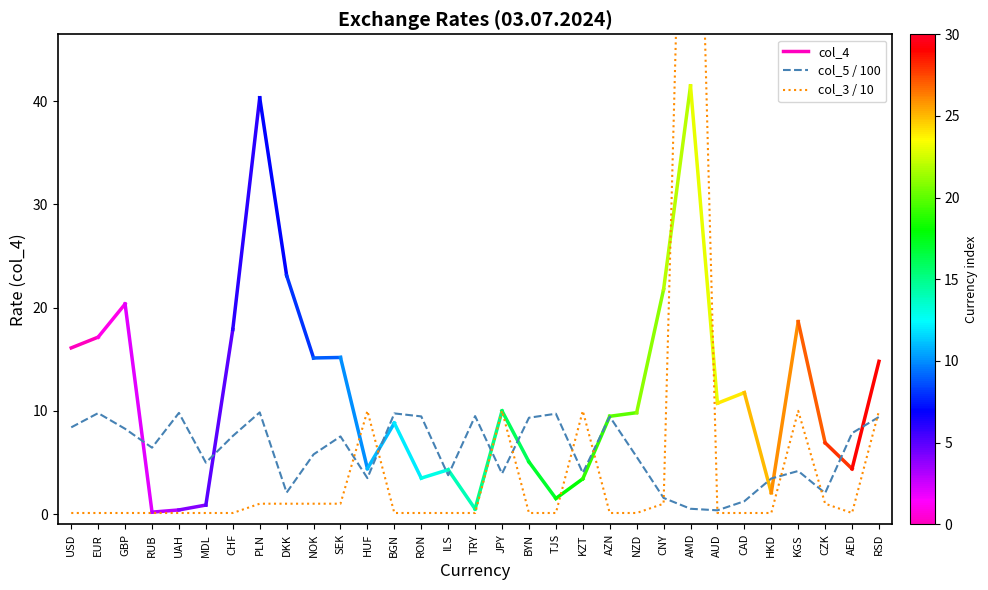

What is the maximum value shown in the chart?

100.0